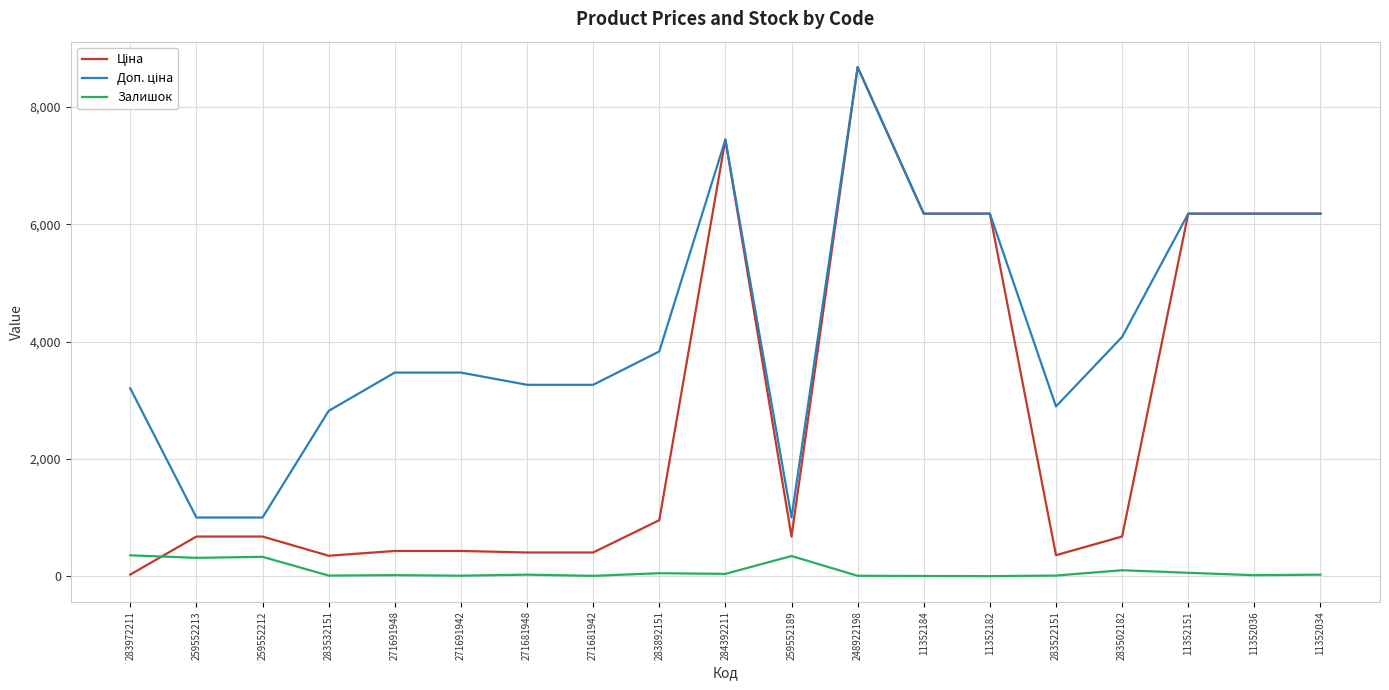

What is the difference between the Залишок values at 11352184 and 271681942?

2.0